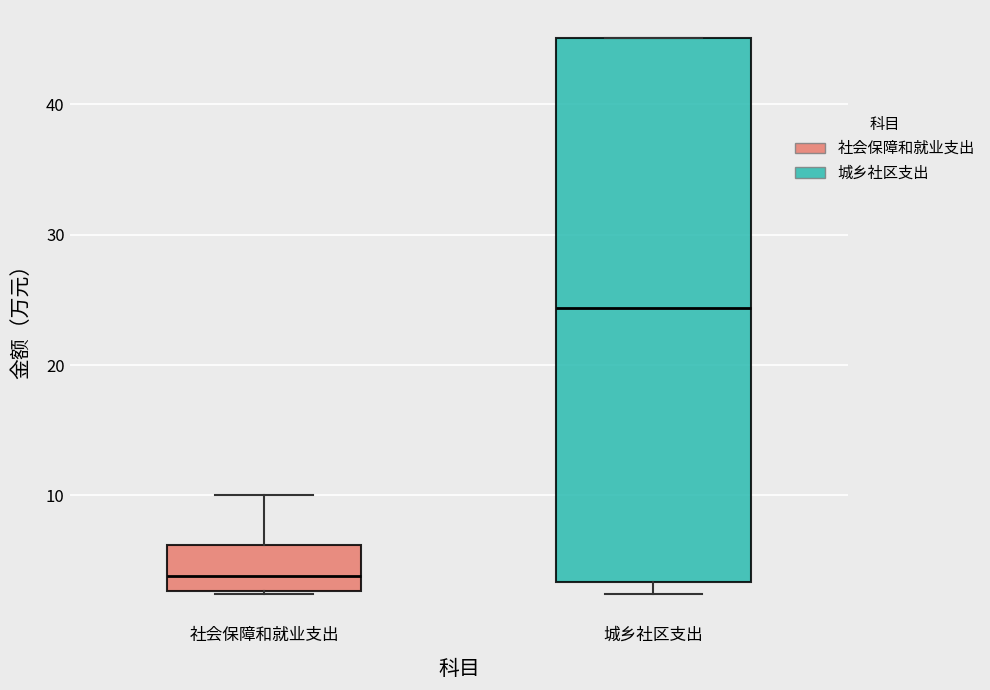

Which box is the tallest, from its lower edge to its upper edge?

城乡社区支出